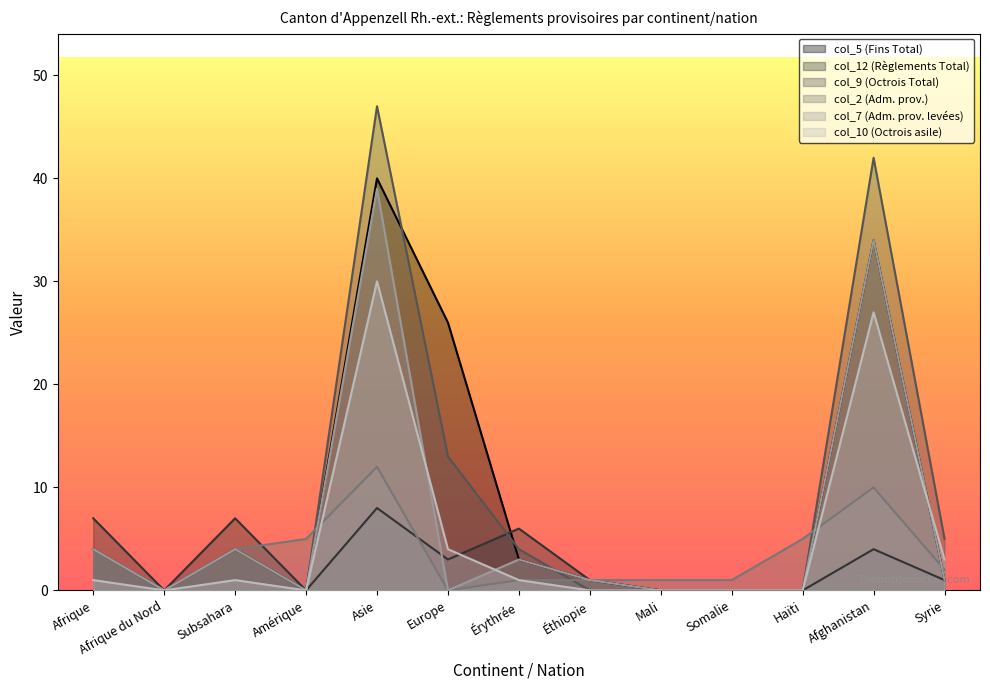

At how many categories does at least one series exceed 20?

3